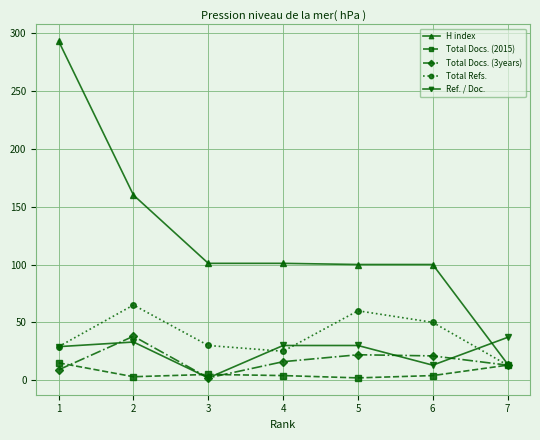

Which series changed the most between 4 and 6?

Total Refs.